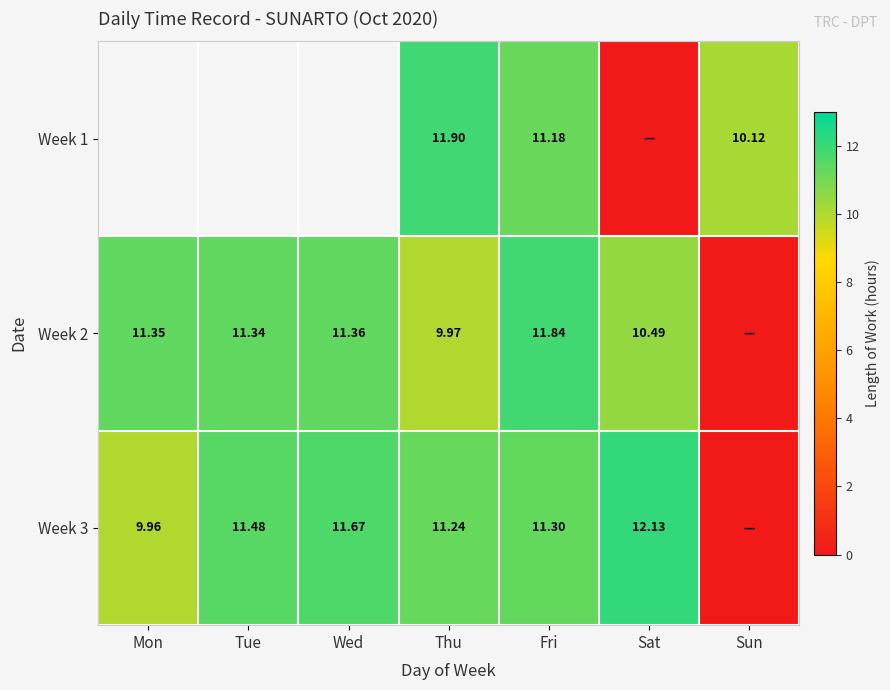

Is the value of Week 3 at Fri greater than the value of Week 1 at Sun?

Yes